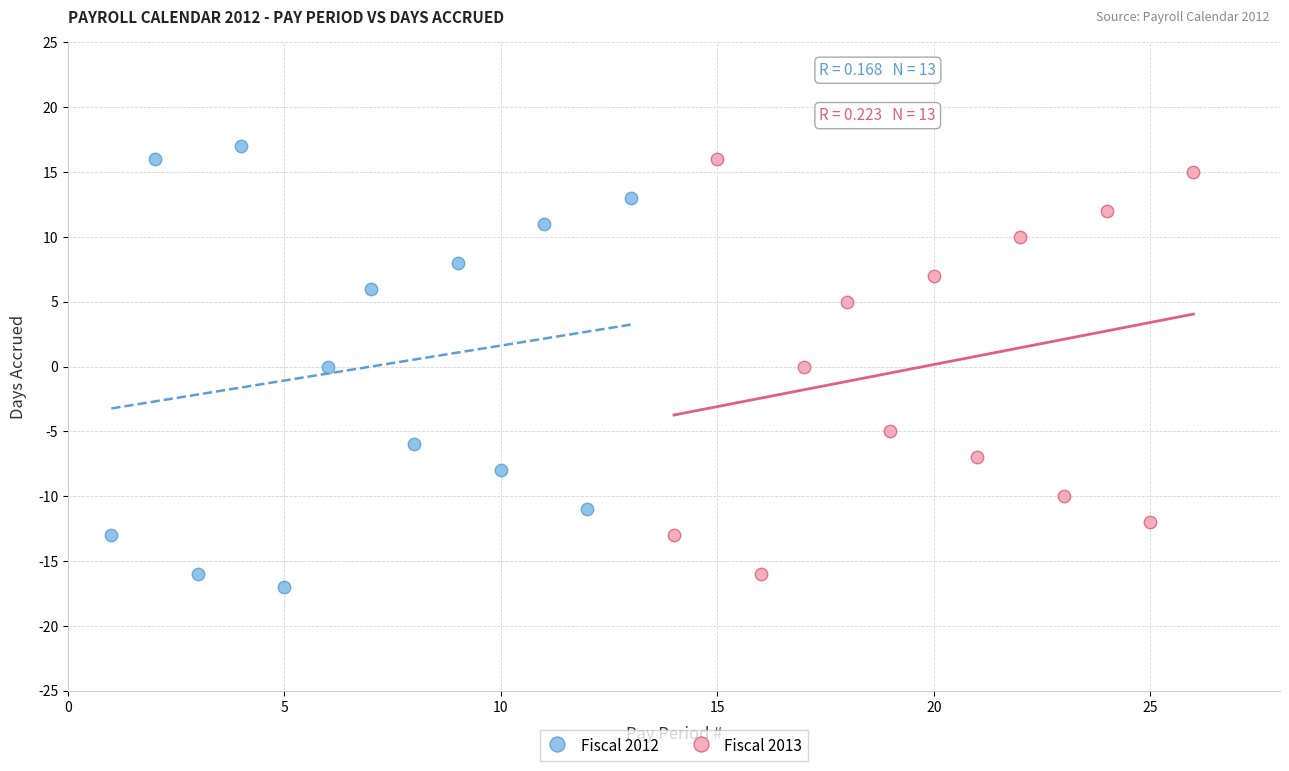

Which series has the widest spread of Y values?

Fiscal 2012